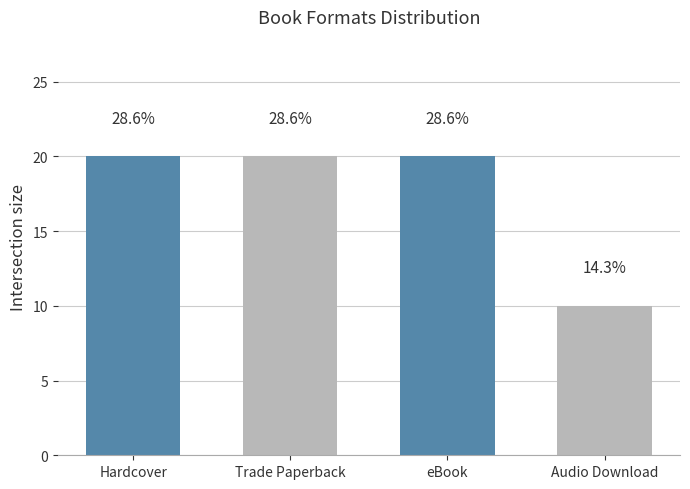

What is the sum of all values?

70